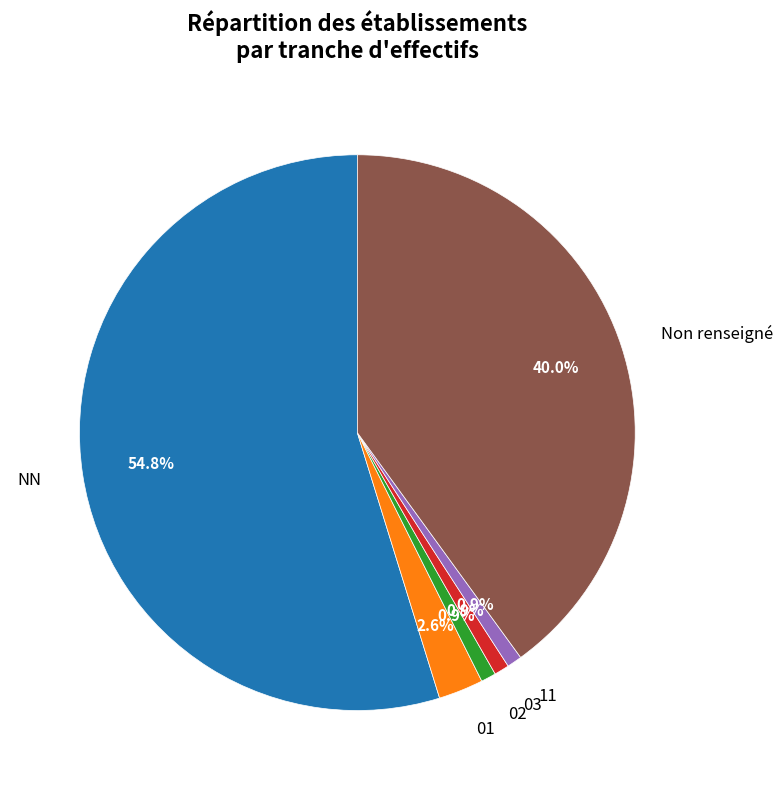

Is the sum of 11 and NN greater than half?

Yes